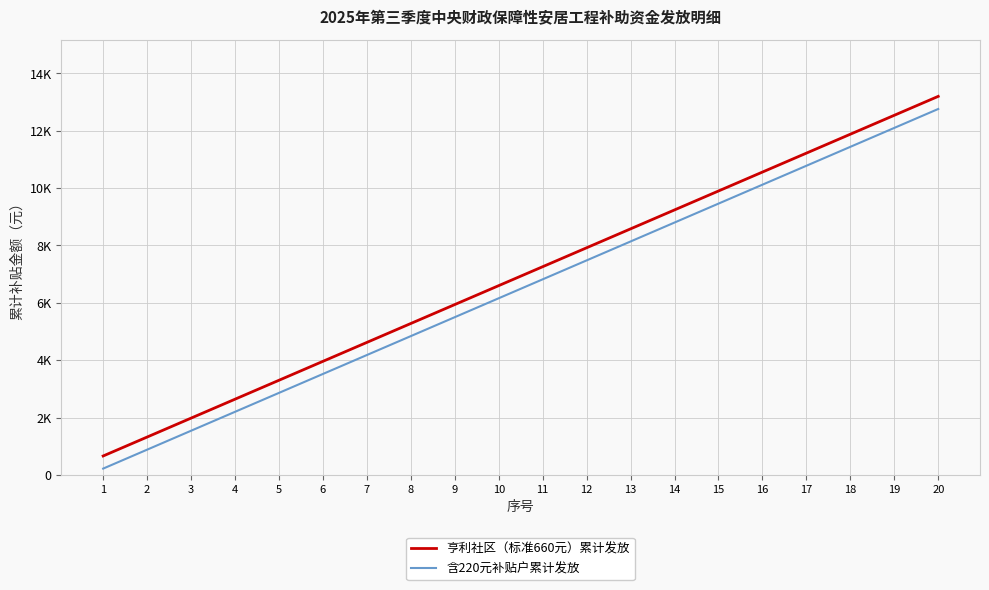

What is the value of the 含220元补贴户累计发放 point at the 8th from the left?

4840